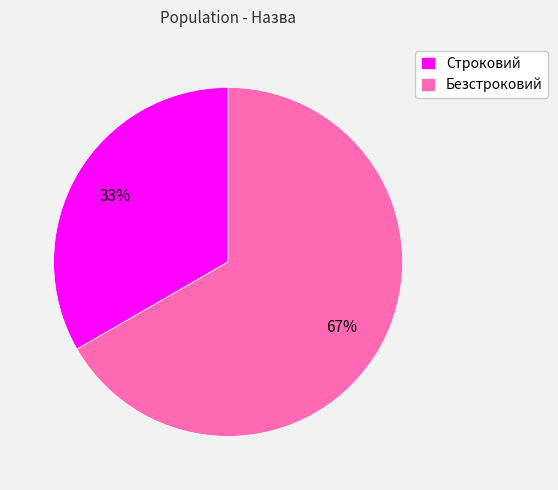

True or false: Безстроковий accounts for 81% of the total.

False